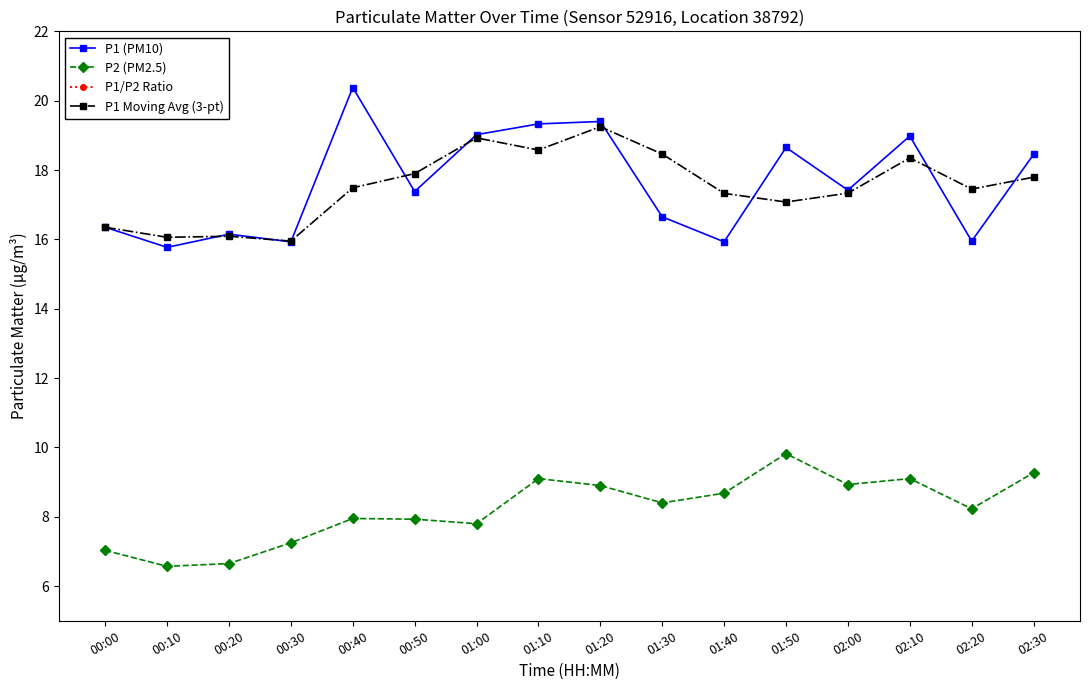

What is the label of the 11th point from the left?

01:40